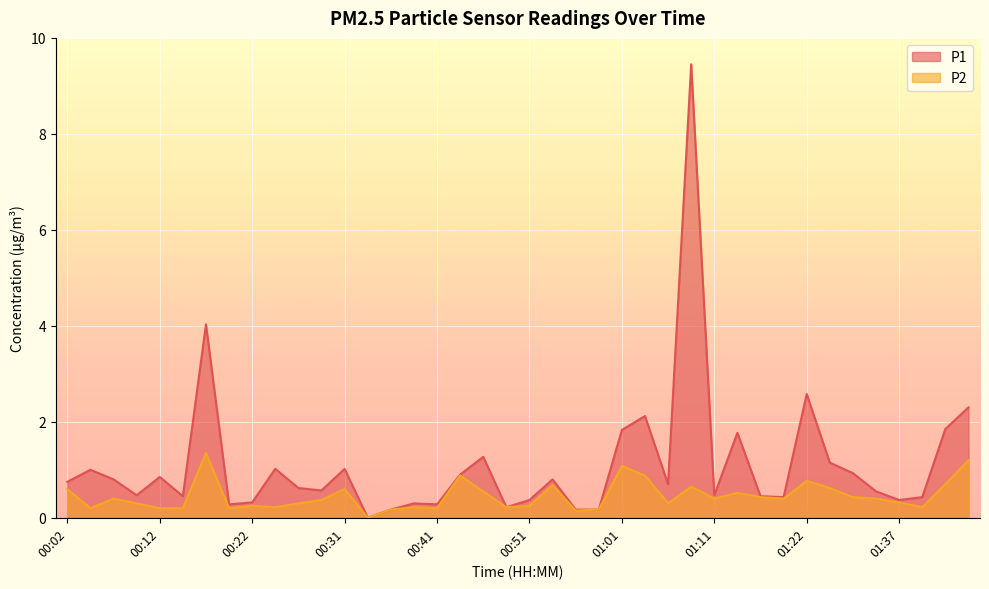

What value does the P2 series have at 01:30?

0.6